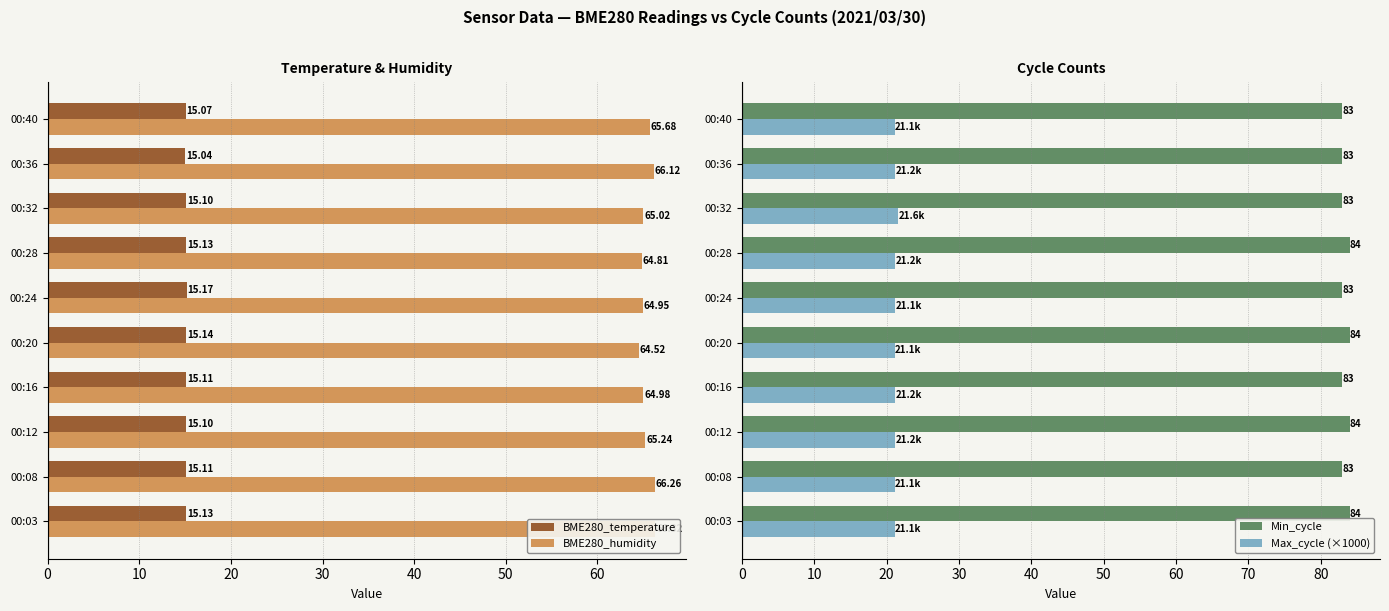

What are all the series names shown in the legend?

BME280_temperature, BME280_humidity, Min_cycle, Max_cycle (×1000)